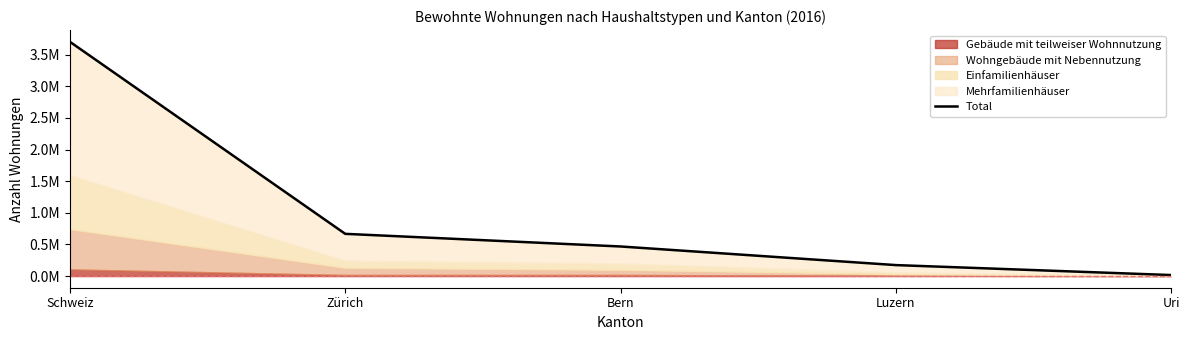

What value does the data have at Zürich?

666768